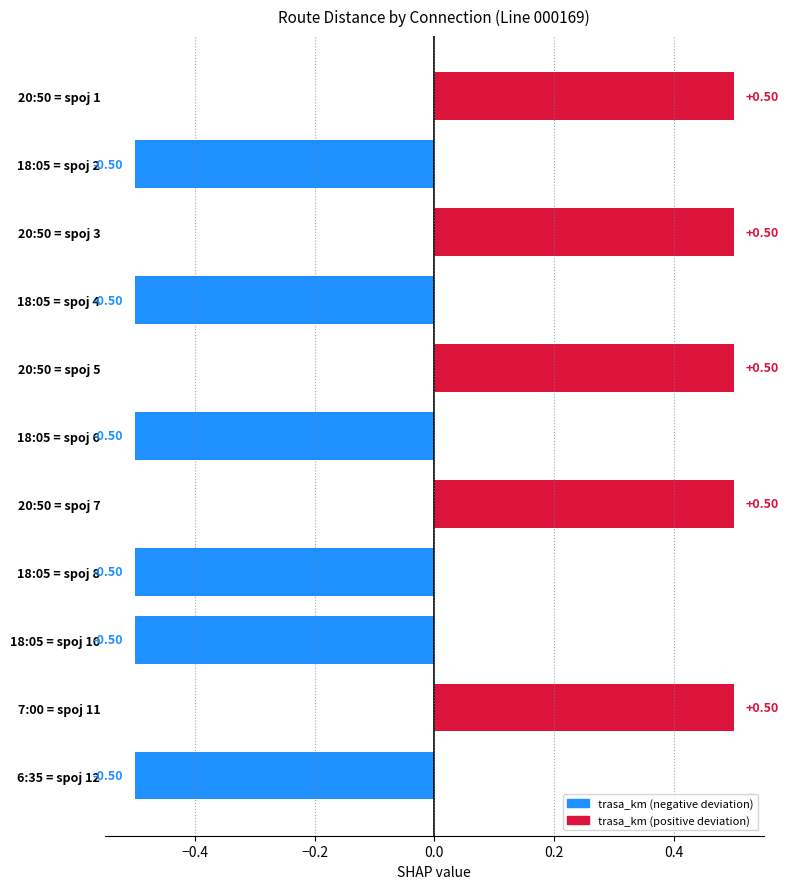

Which has a higher value, 20:50 = spoj 3 or 18:05 = spoj 2?

20:50 = spoj 3